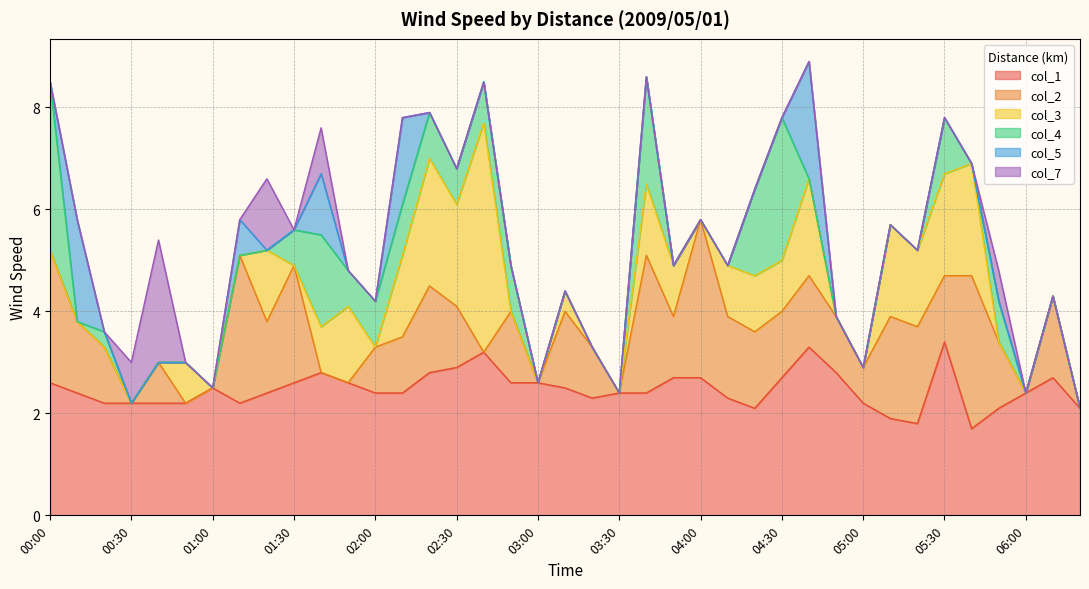

The col_2 series shows 1.6 at 02:10. True or false?

False